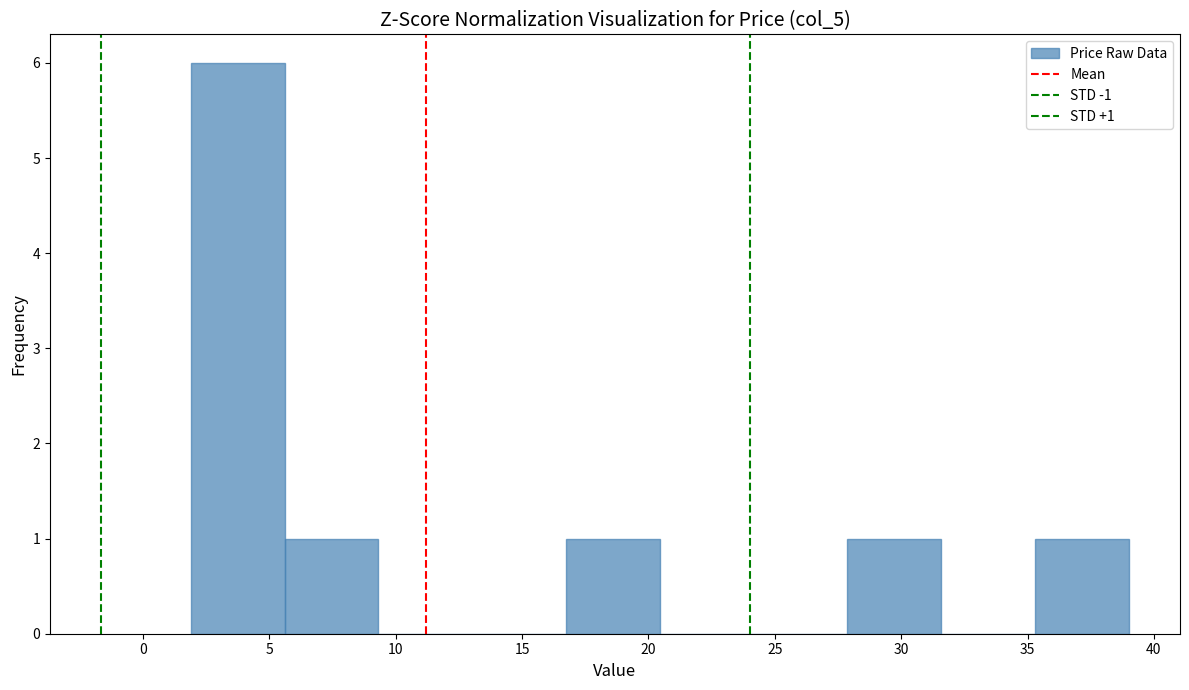

Over which range of the x-axis is the bar tallest?

2.0 to 5.5